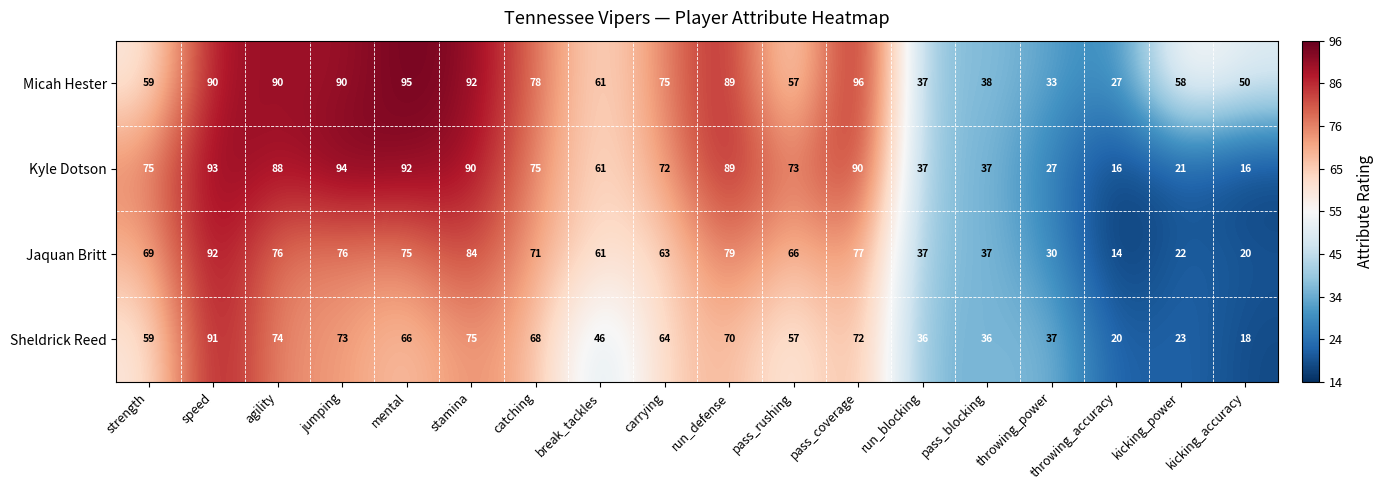

What is the difference between the maximum and second lowest values in the Micah Hester series?

63